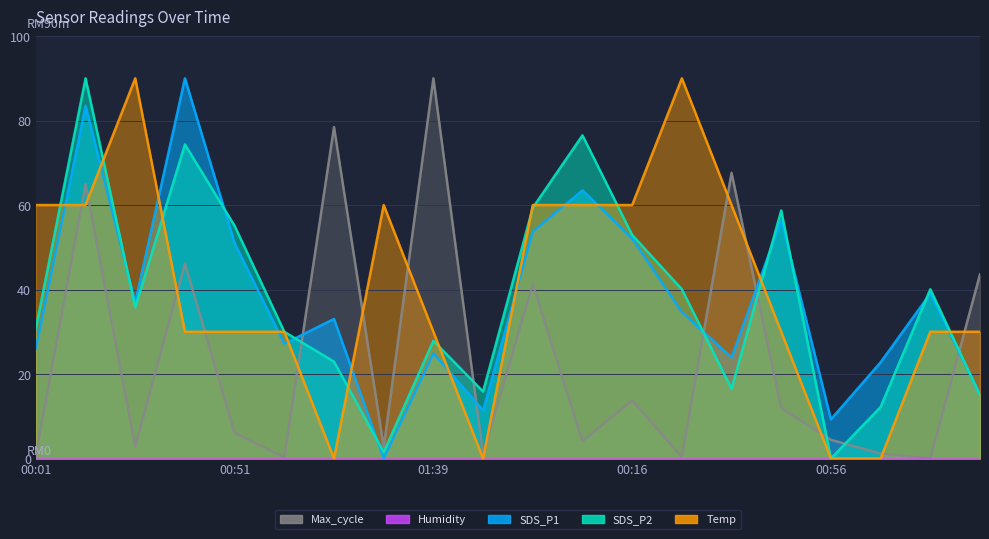

How many intersections are there between Max_cycle and SDS_P1?

5